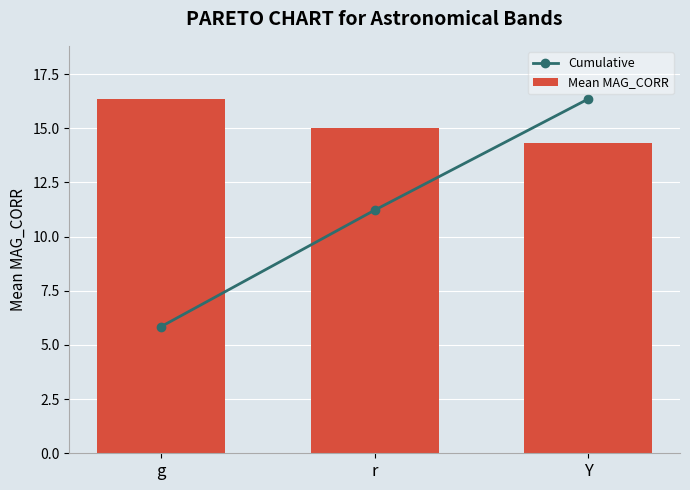

What is the average value of the Mean MAG_CORR series?

15.2